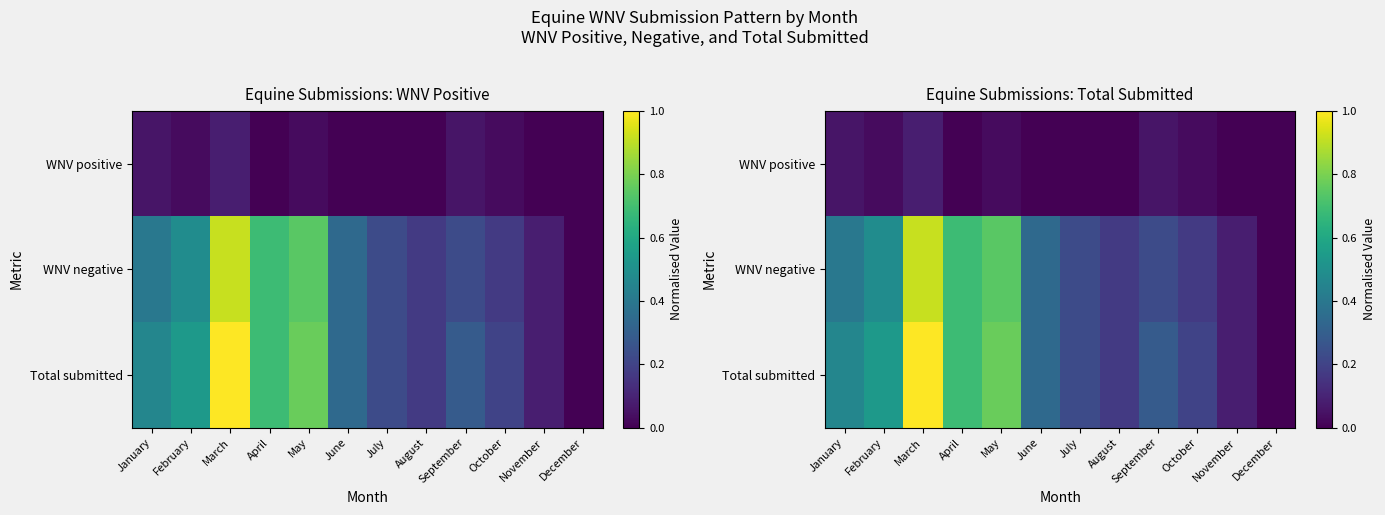

What value does the Total submitted series have at March?

1.0